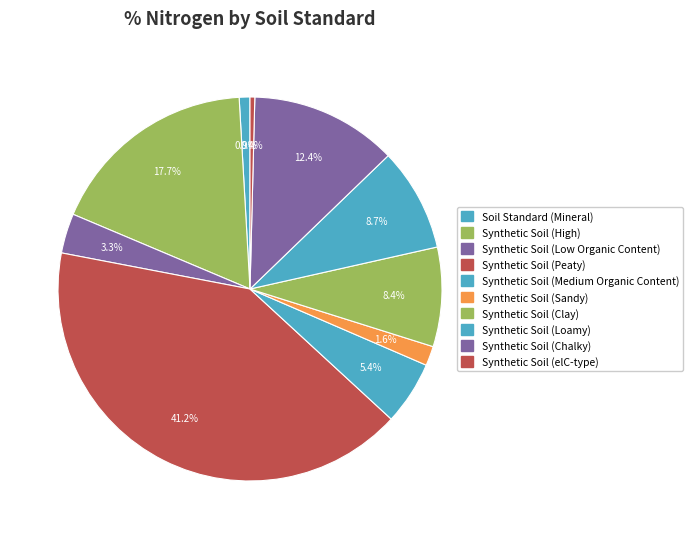

Combined, do Synthetic Soil (Peaty) and Synthetic Soil (Loamy) account for over 50%?

No